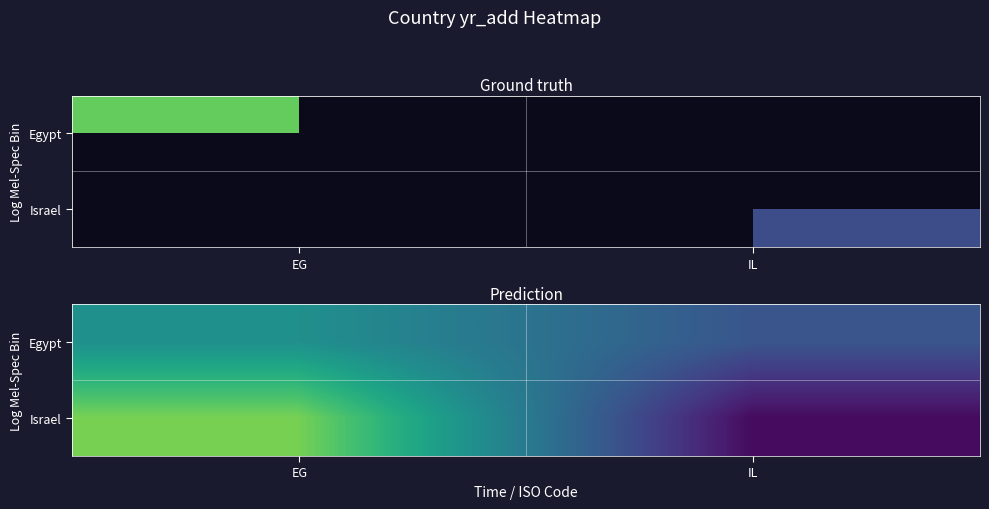

Which category has the lowest value across all series?

IL